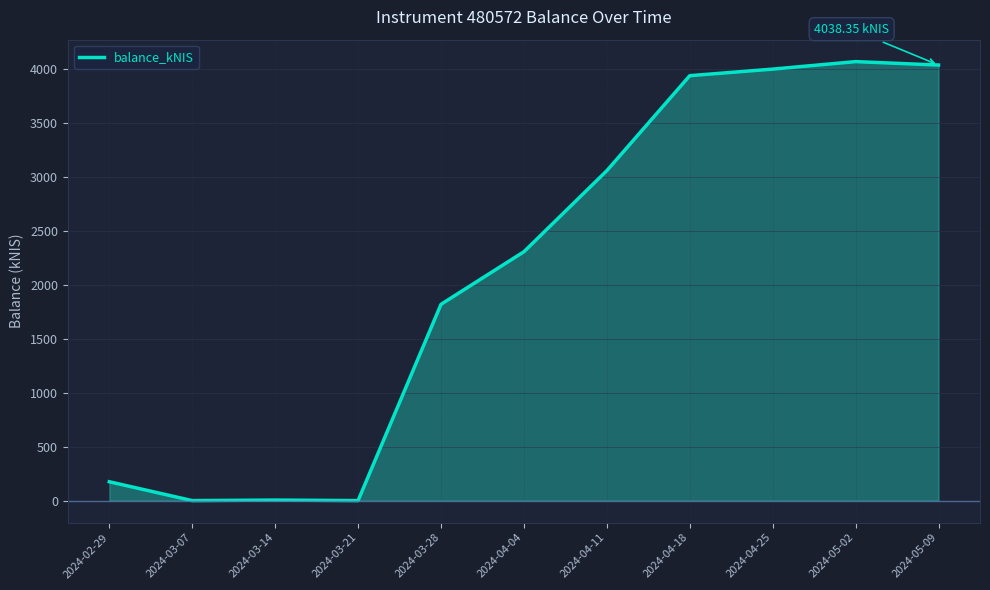

Count the number of categories in the chart.

11